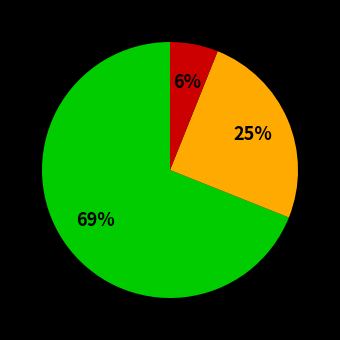

Is there a majority slice in this chart?

Yes